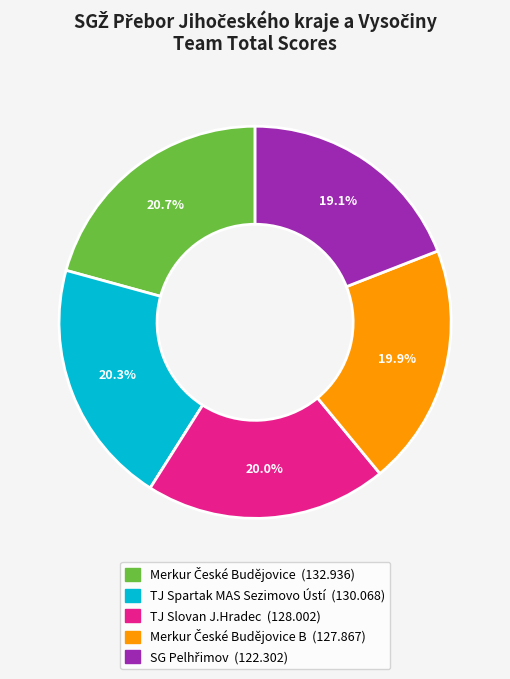

Is there a majority slice in this chart?

No